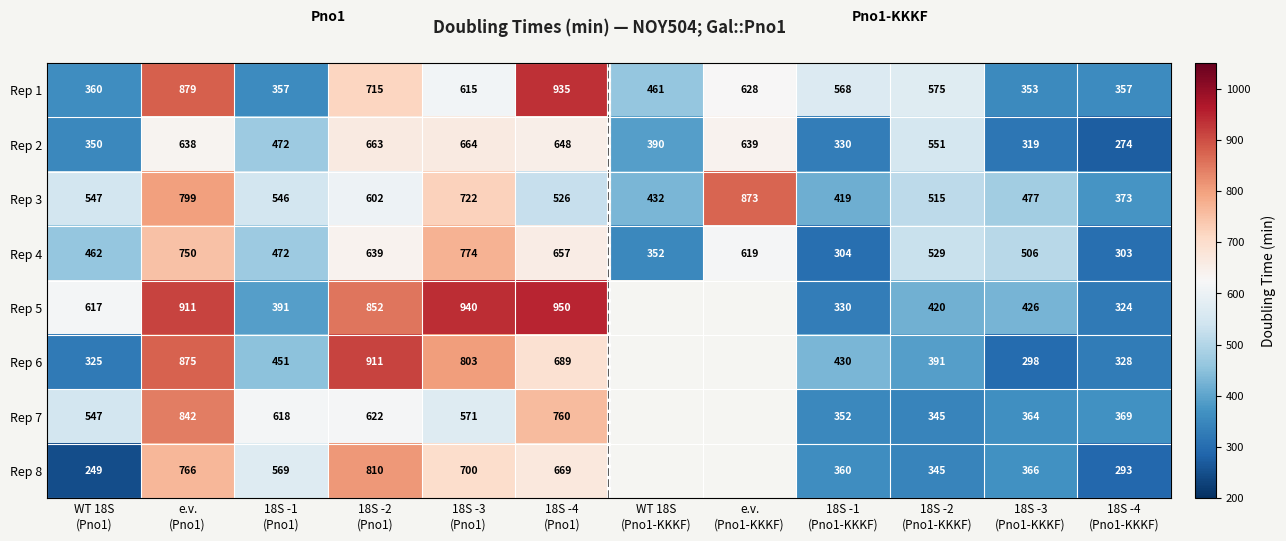

What is the maximum value for Rep 2?

664.0